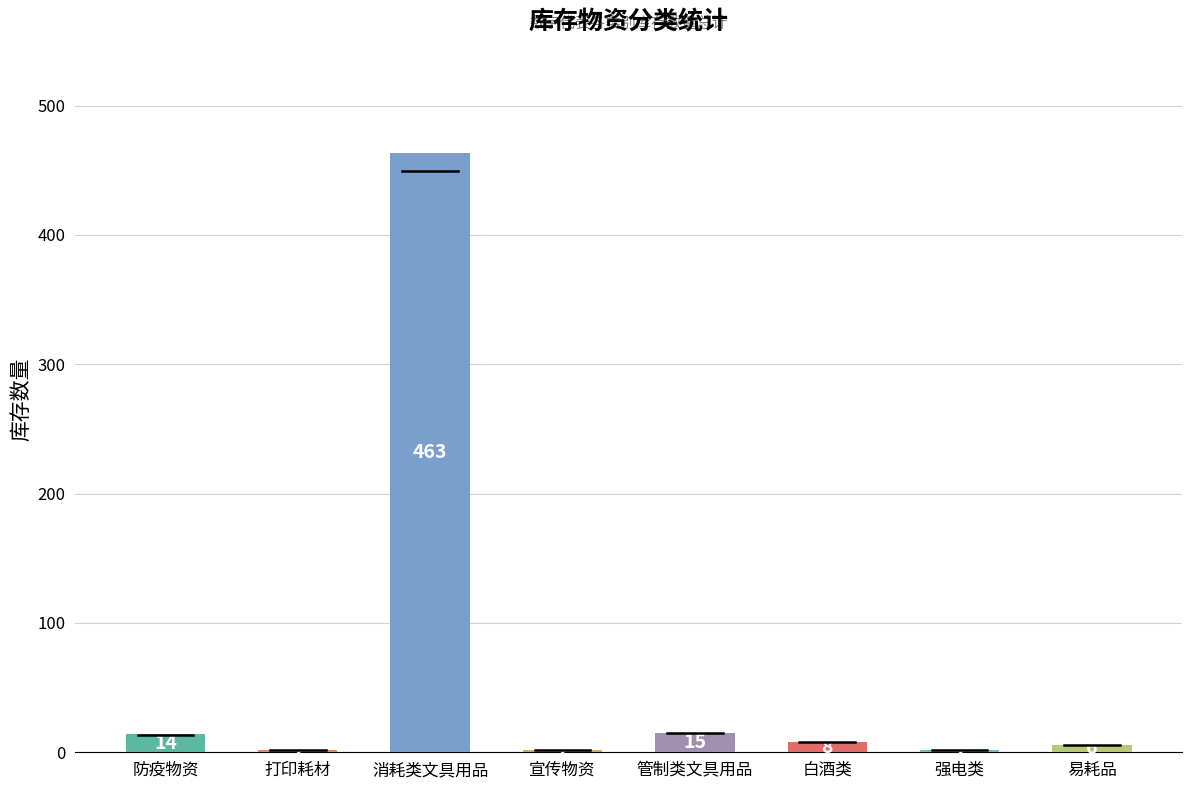

What is the value of the 7th bar from the left?

2